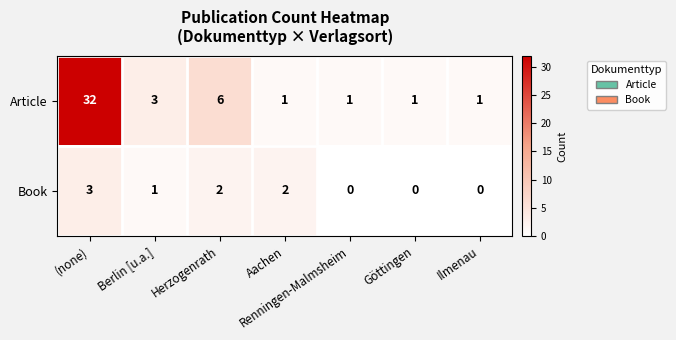

How many distinct data groups are displayed?

2